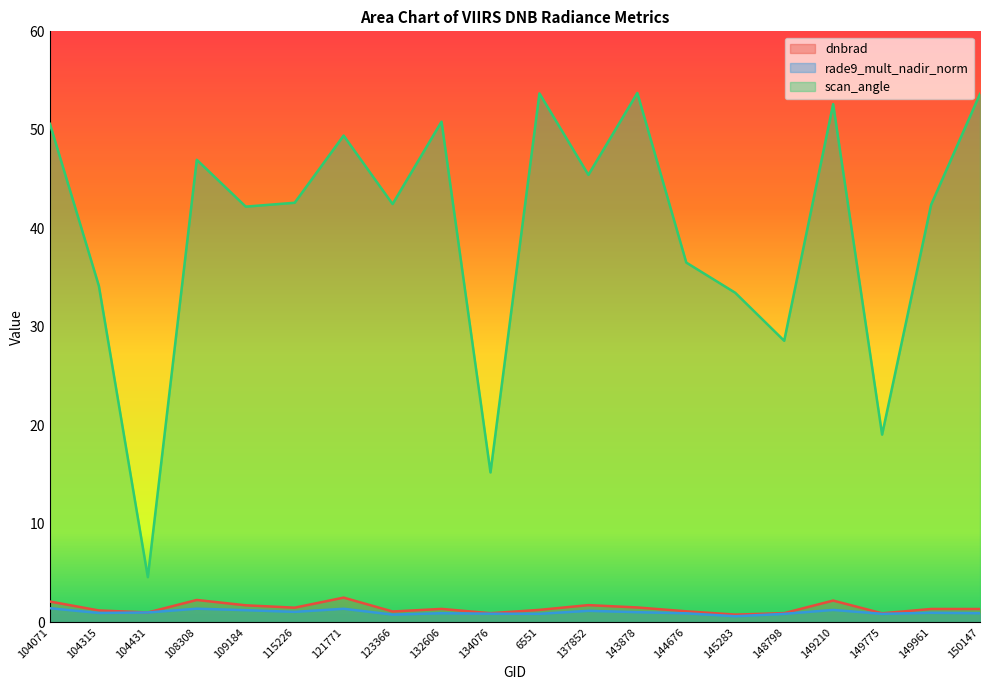

How many lines are shown in the chart?

3